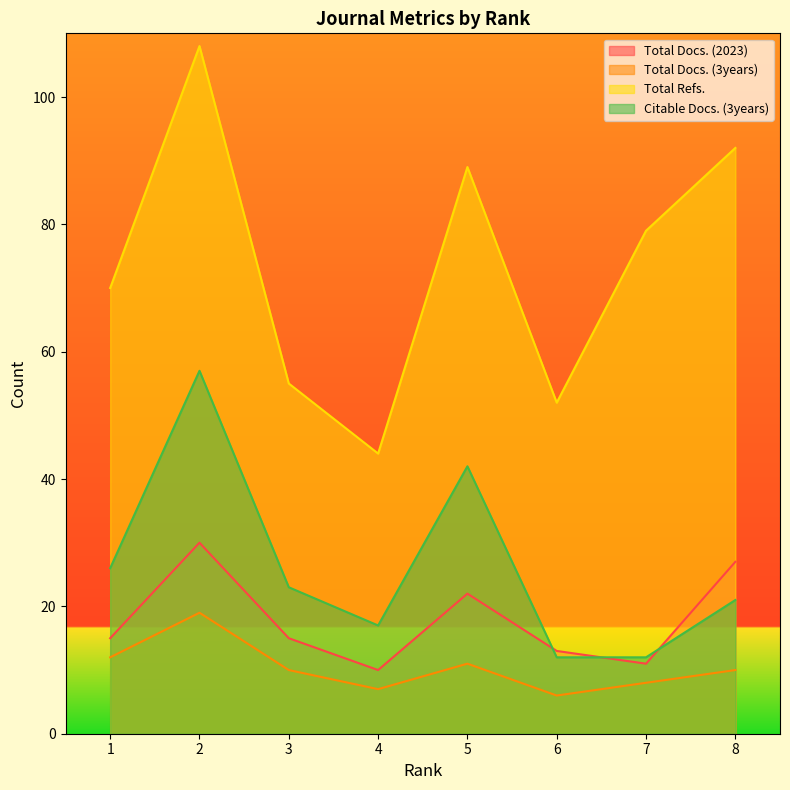

What is the maximum value shown in the chart?

108